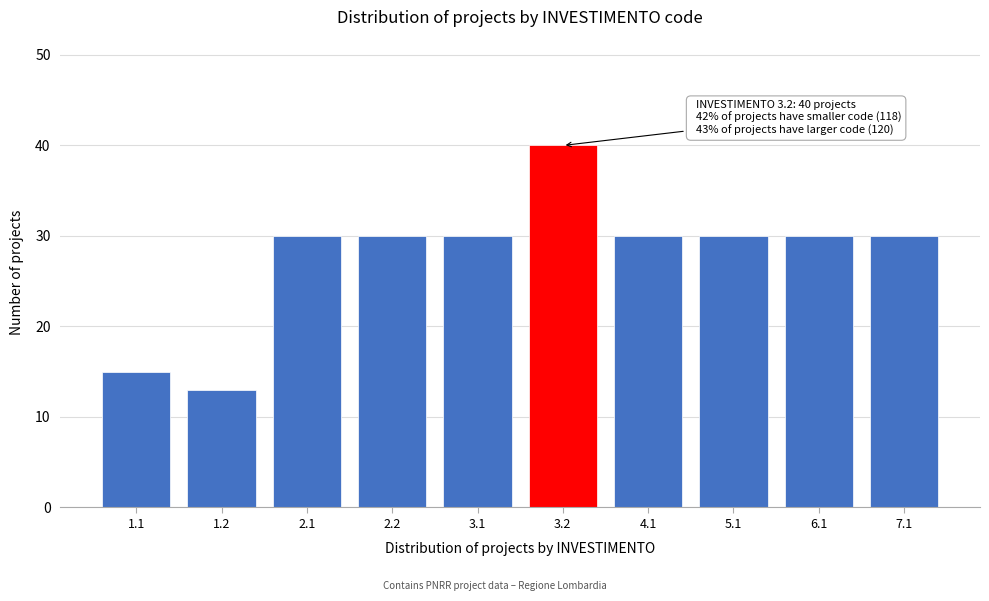

Reading right to left, extract all data points from this chart.

30	30	30	30	40	30	30	30	13	15